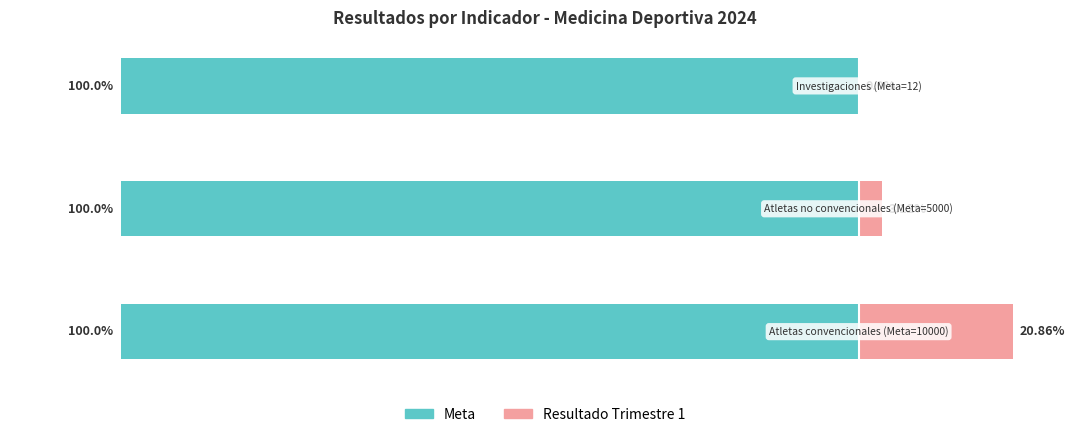

The value of Meta (100%) at 1 is 0.3. True or false?

False